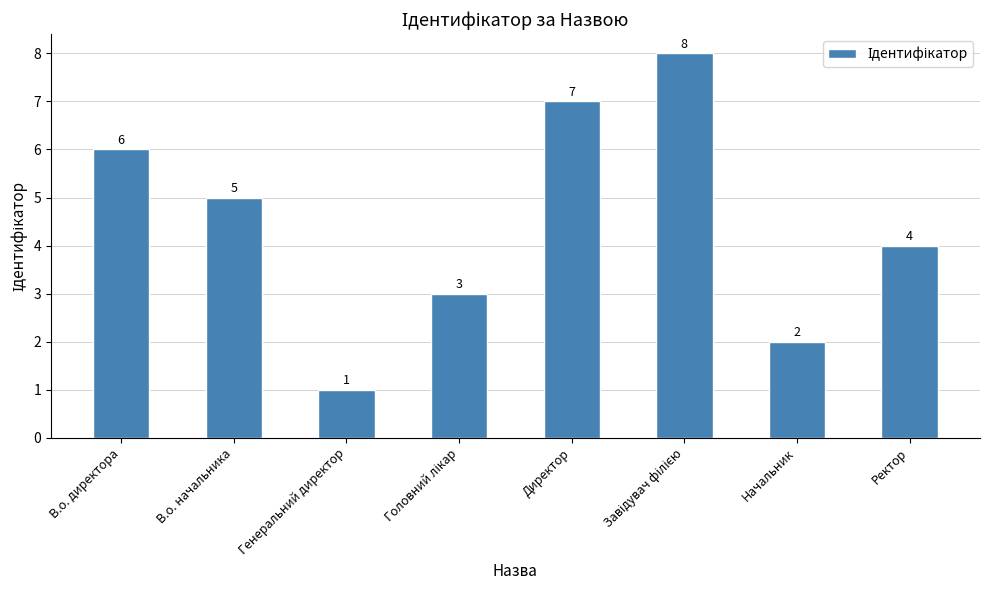

At which label is the value closest to 4?

Ректор